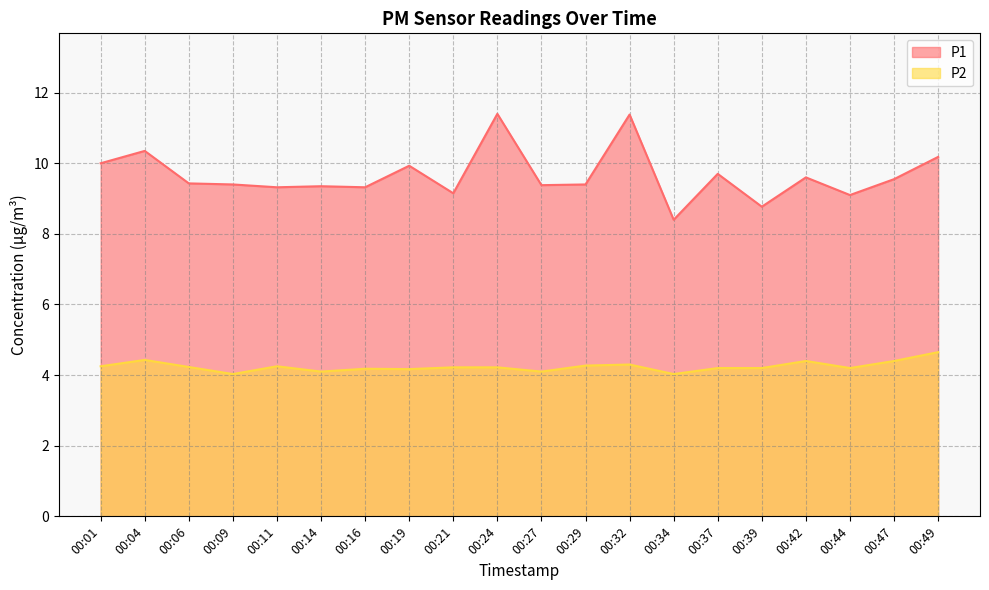

What is the maximum value shown in the chart?

11.4